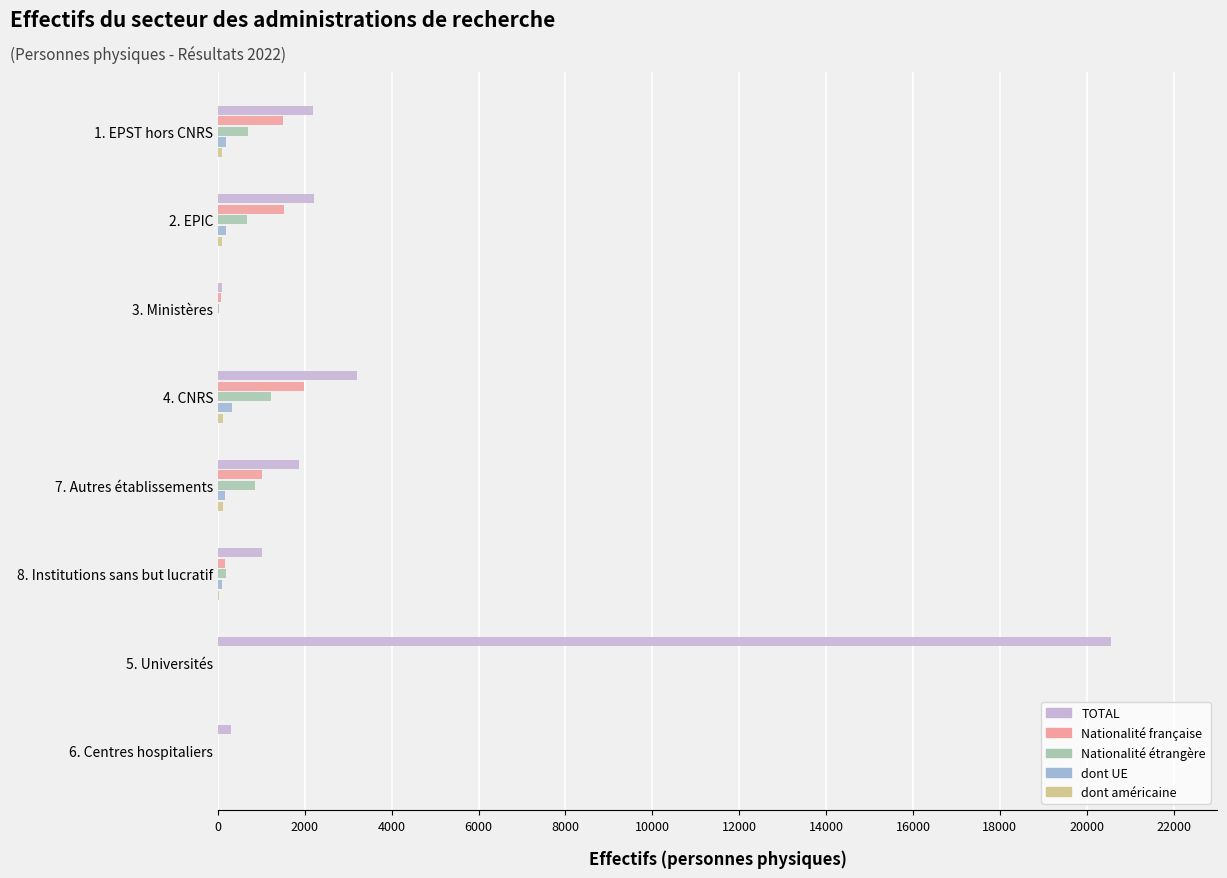

At which label does Nationalité française reach its peak?

4. CNRS